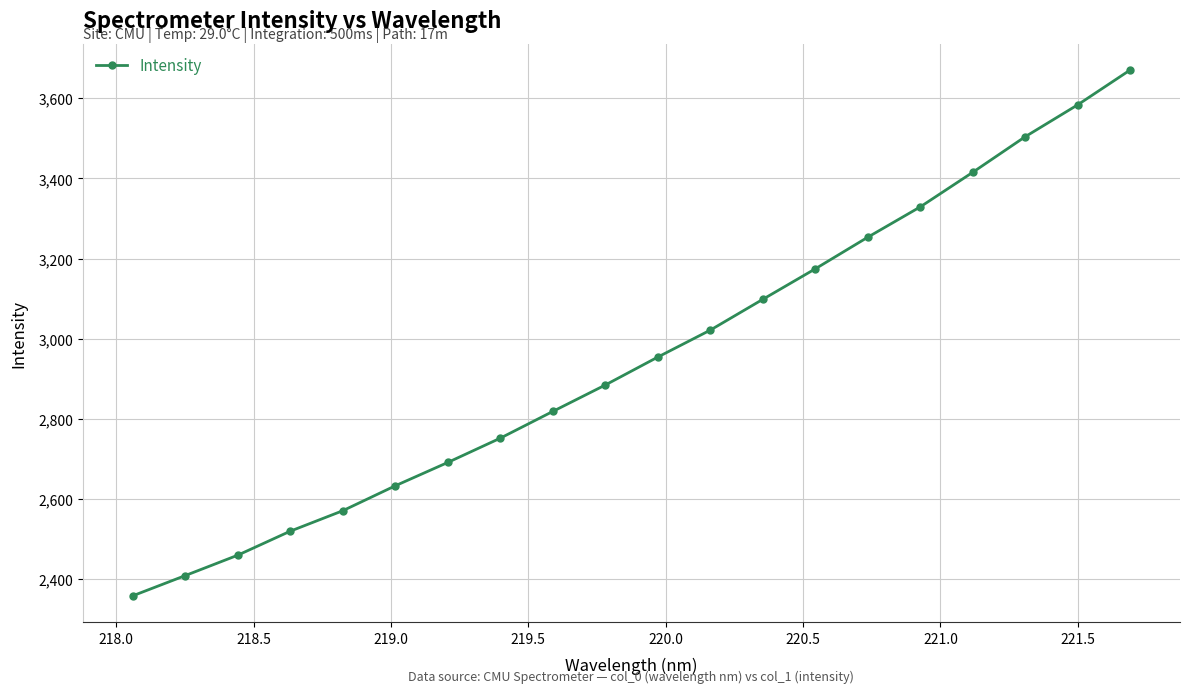

What is the greatest value displayed?

3670.6